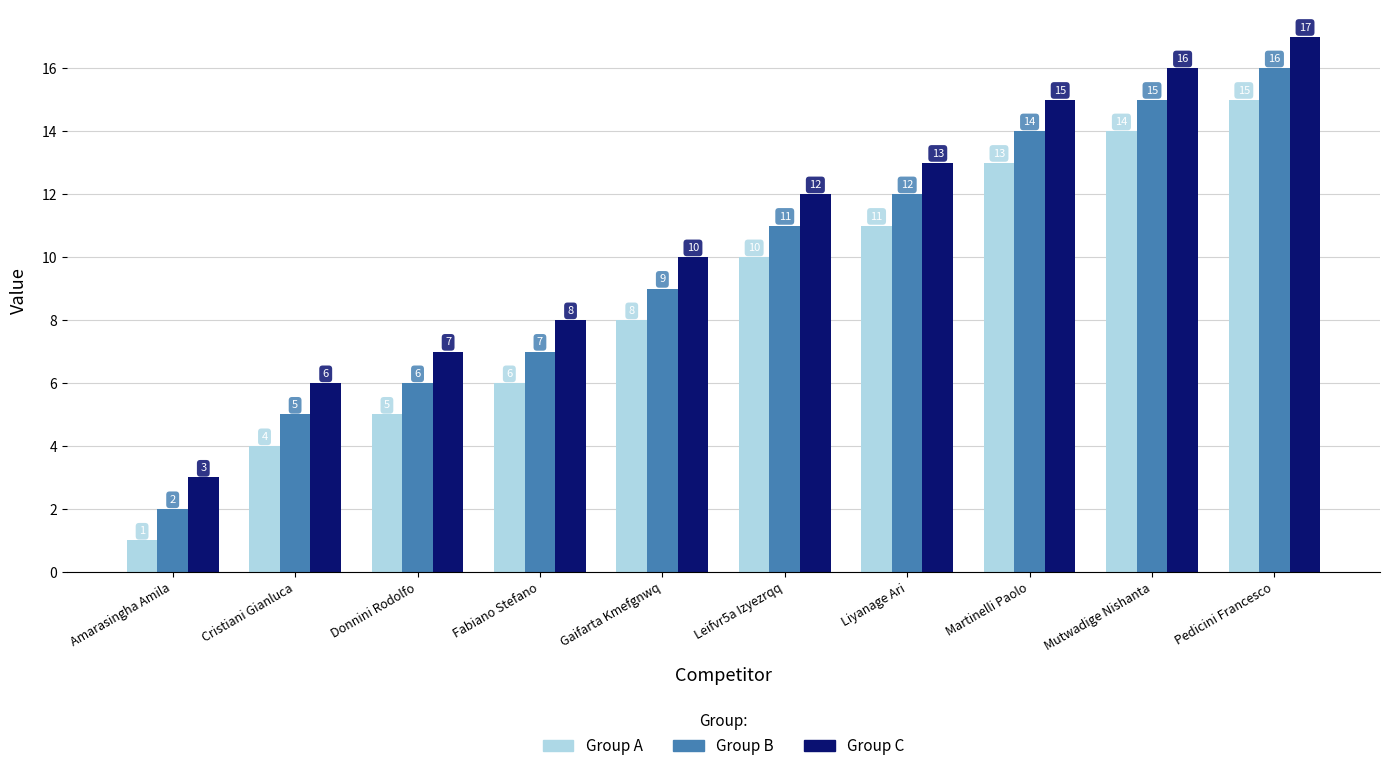

What position from the right is Mutwadige Nishanta?

2